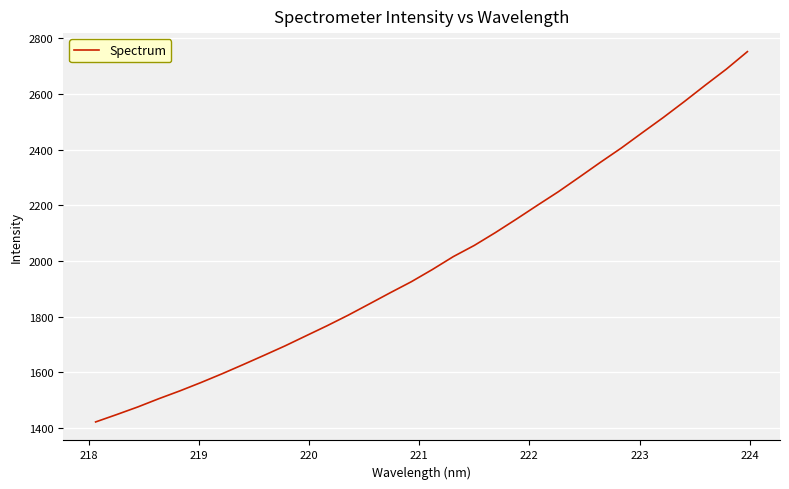

What is the greatest value displayed?

2751.9